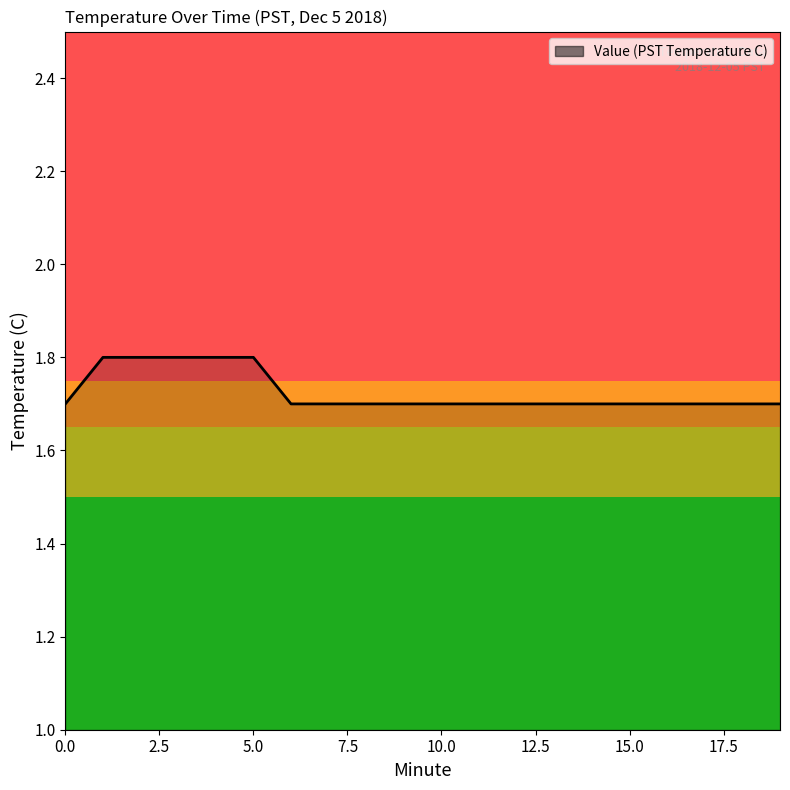

What is the smallest value displayed?

1.7